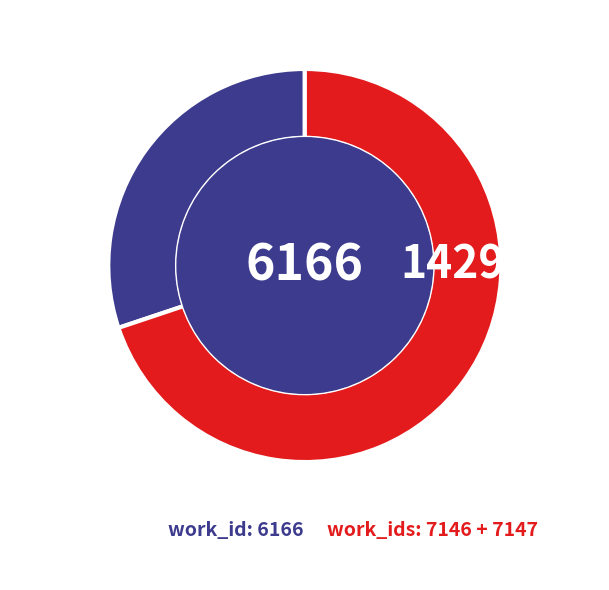

Is there a majority slice in this chart?

Yes